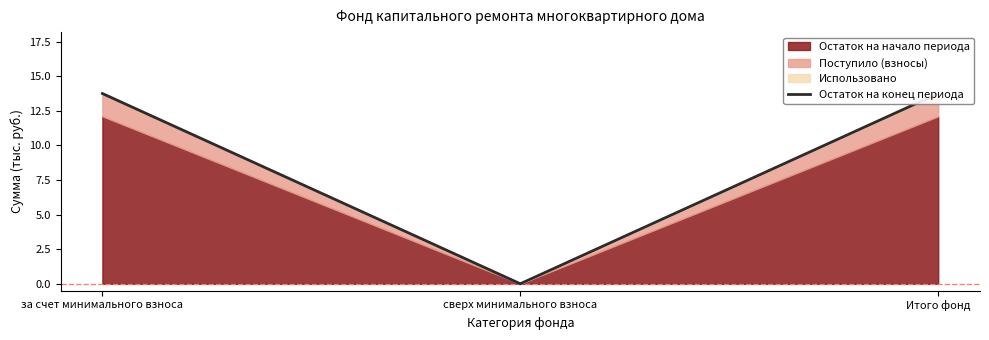

What is the difference between the maximum and minimum values?

13.8